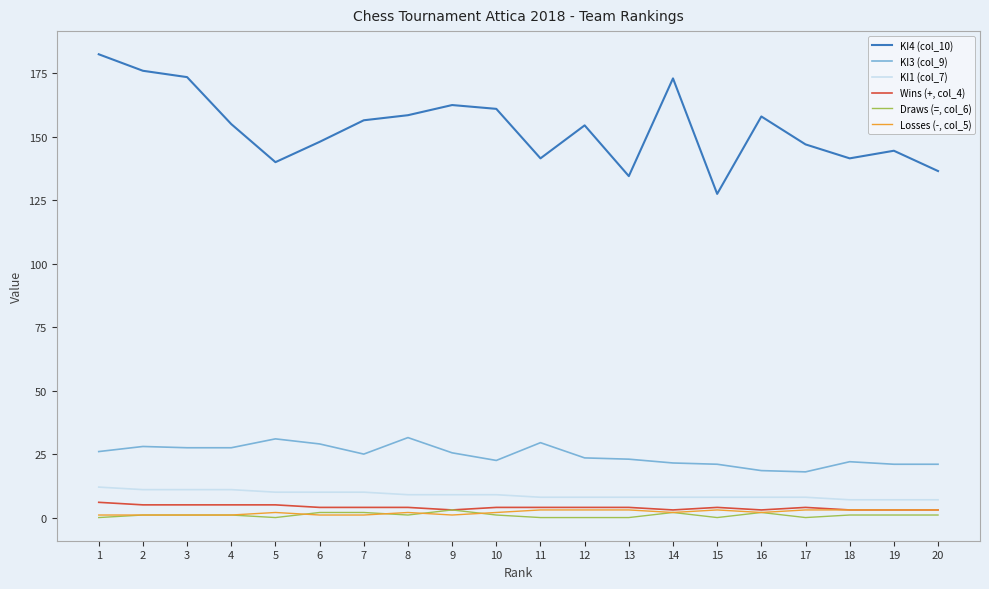

What are all the series names shown in the legend?

KI4 (col_10), KI3 (col_9), KI1 (col_7), Wins (+, col_4), Draws (=, col_6), Losses (-, col_5)